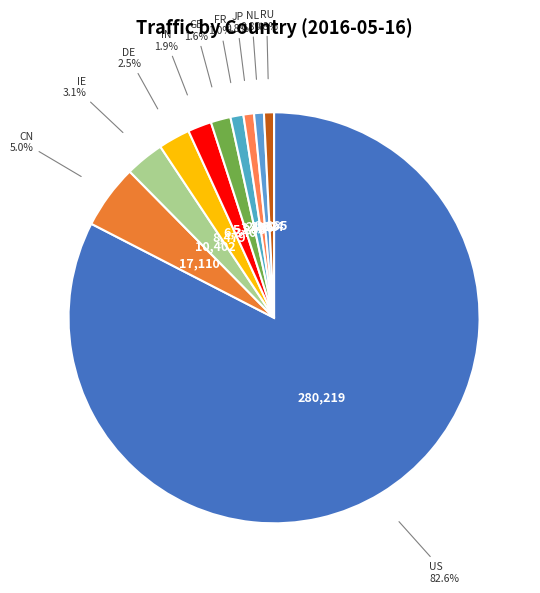

Rank the categories by value from highest to lowest.

US, CN, IE, DE, IN, GB, FR, JP, RU, NL